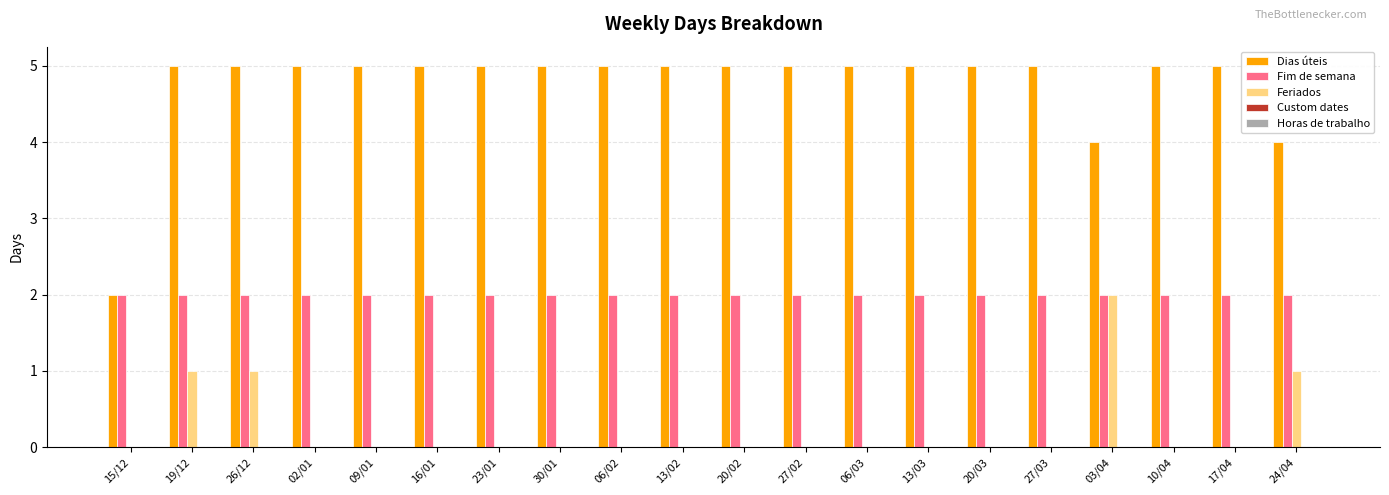

How many data points does each series have?

20